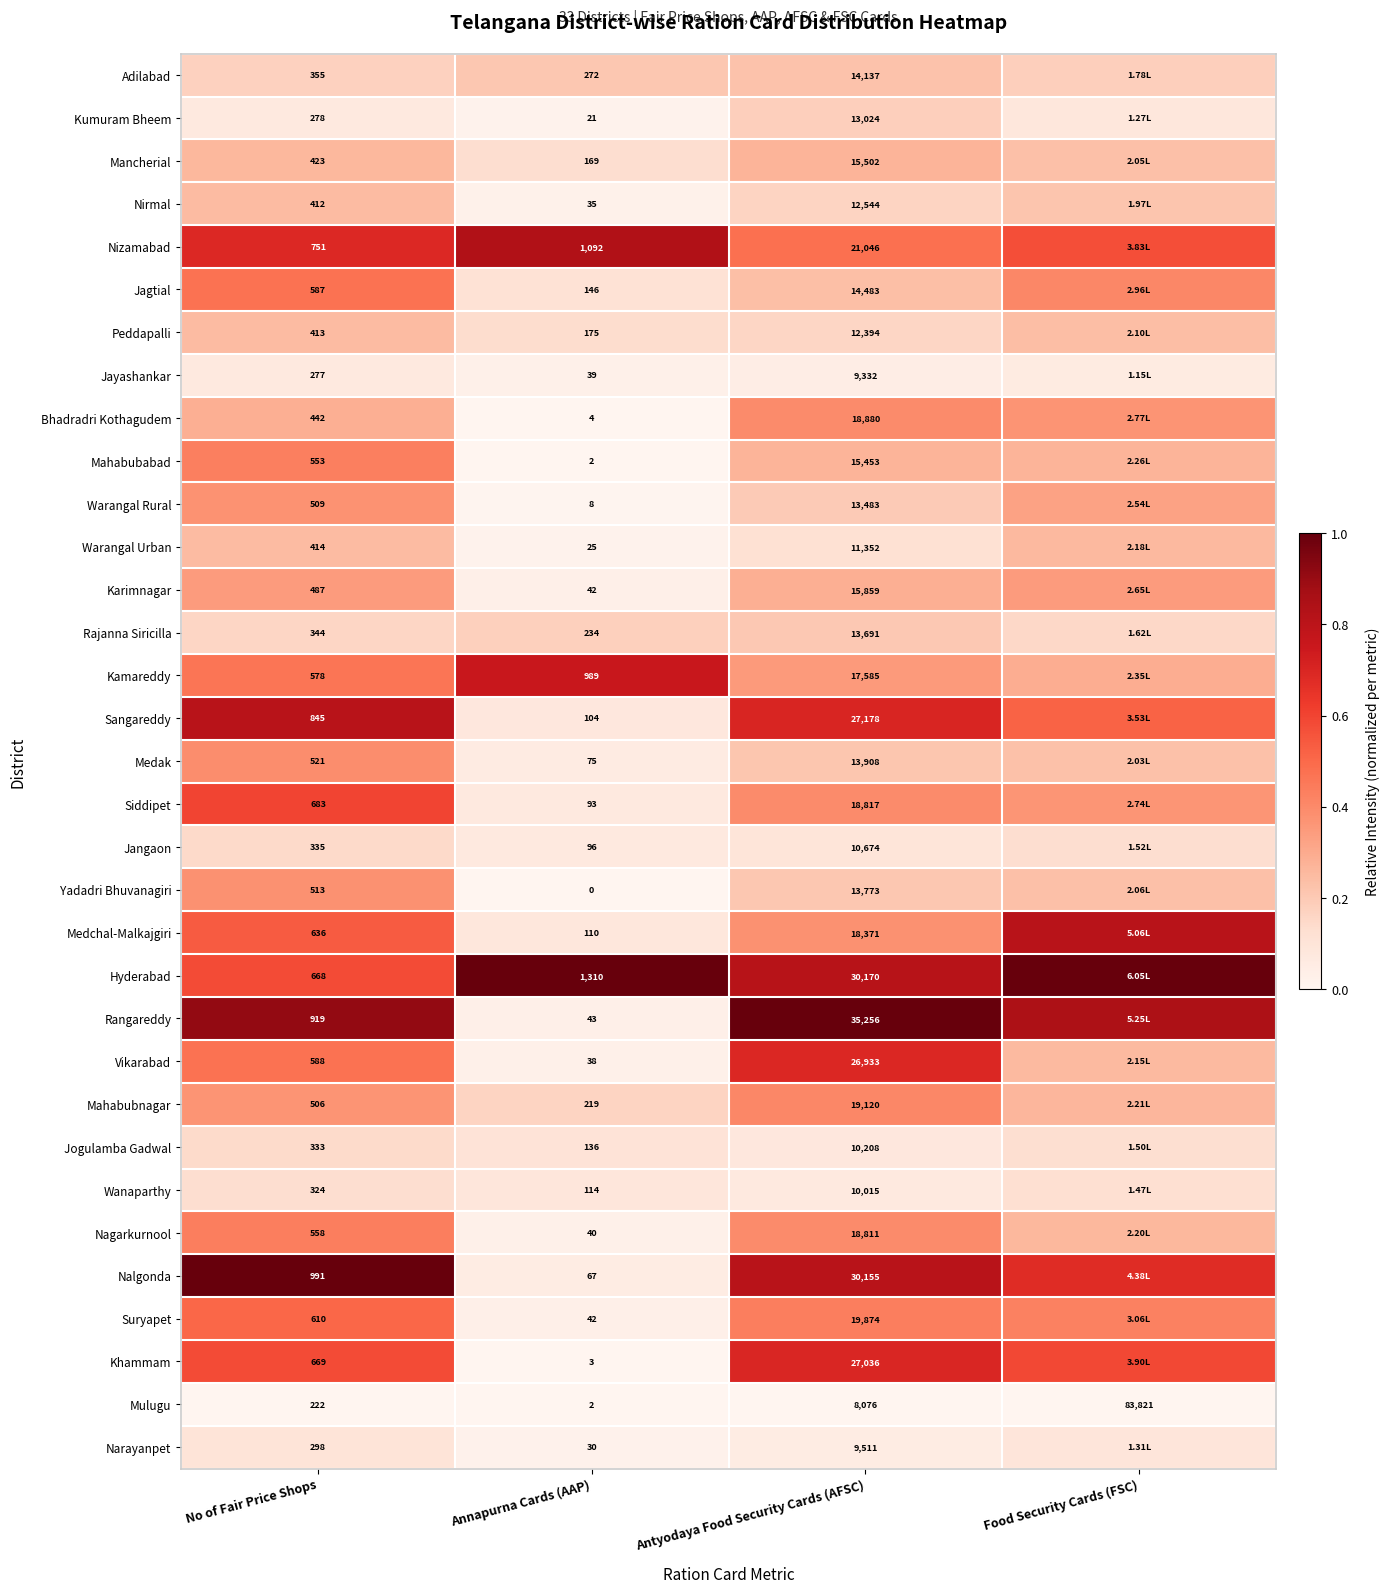

Which category has the highest value across all series?

Food Security Cards (FSC)